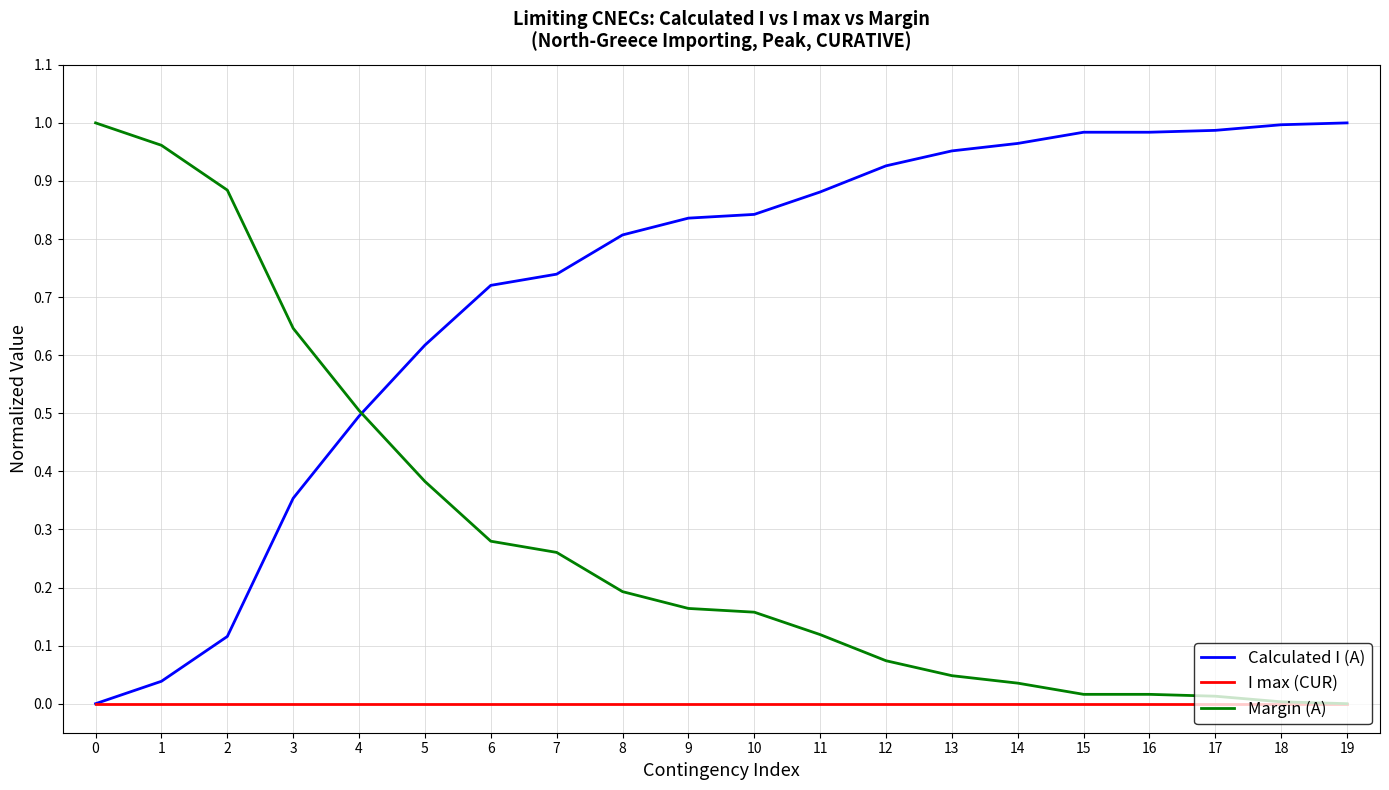

Is it true that Calculated I (A) equals 0.3 at 4?

False